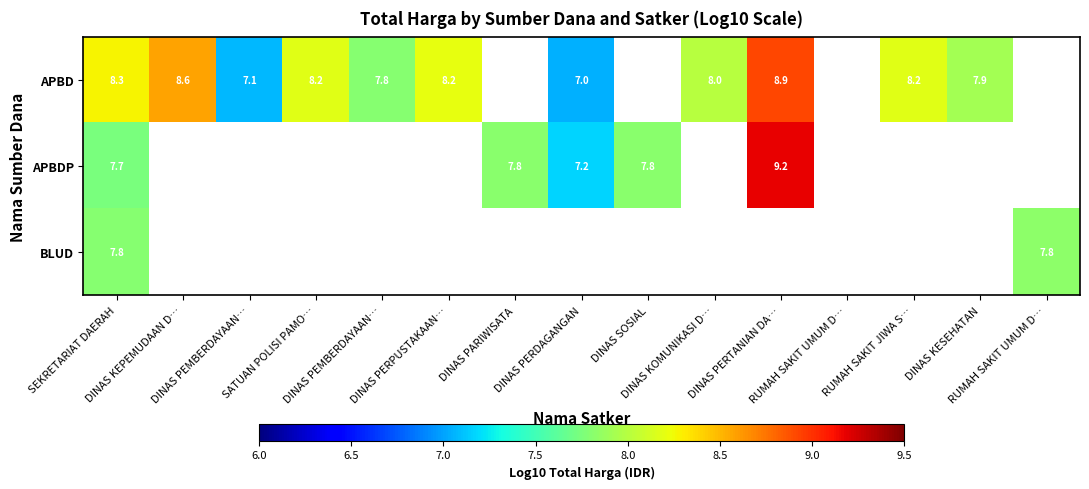

How many distinct data groups are displayed?

3